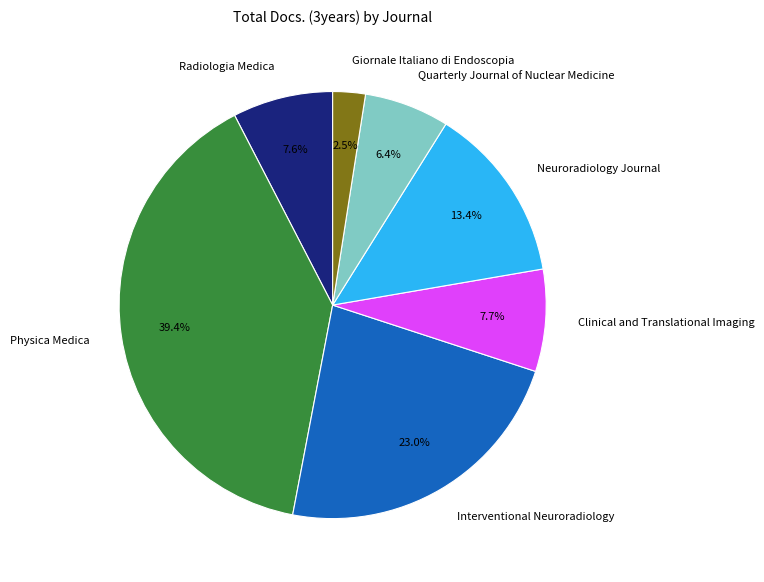

Which has a higher value, Interventional Neuroradiology or Clinical and Translational Imaging?

Interventional Neuroradiology